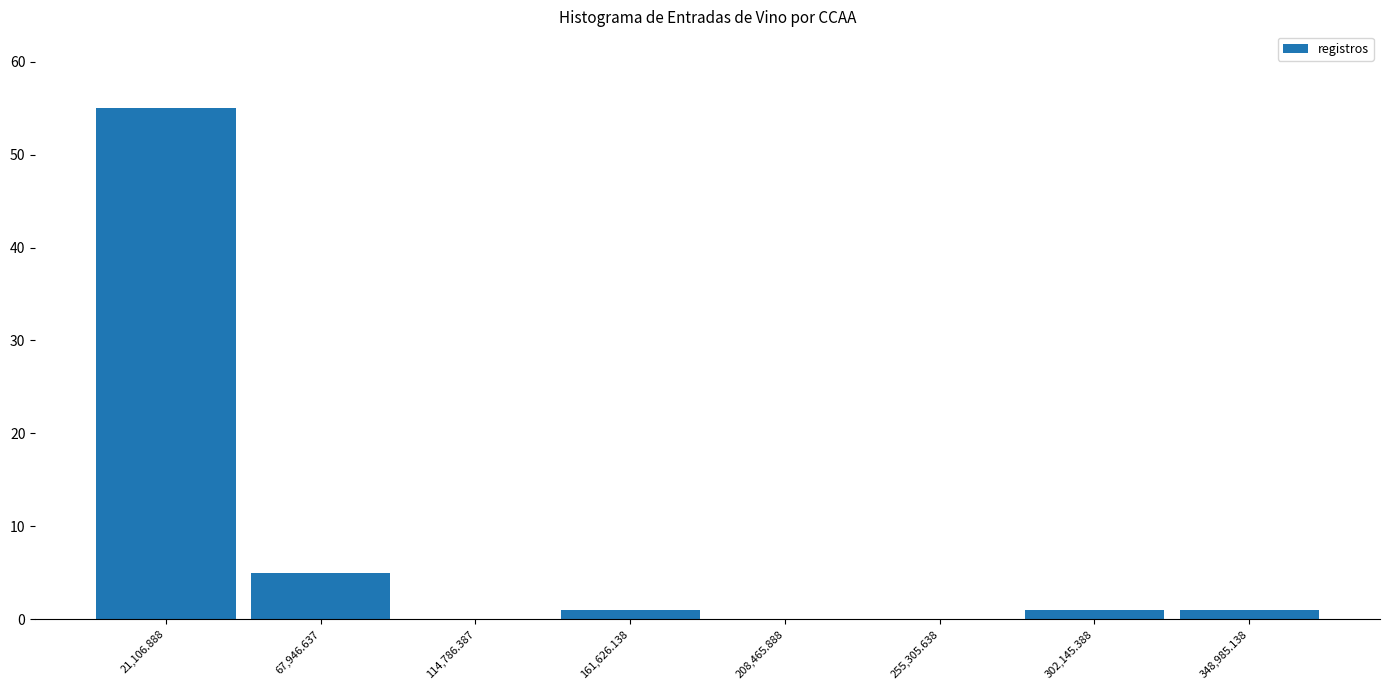

Which range on the x-axis has the tallest bar?

0 to 45000